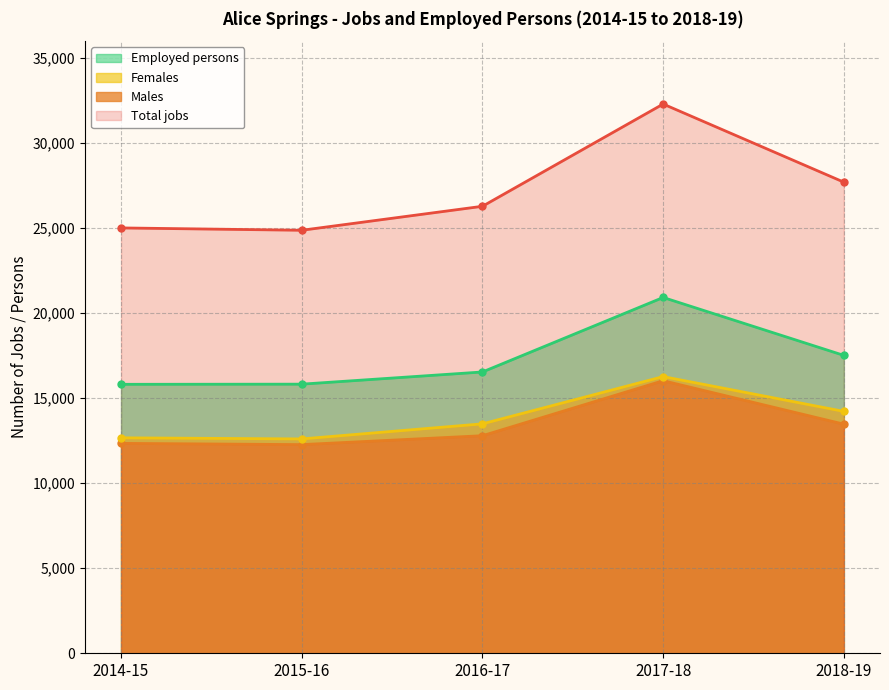

The Males series shows 2727 at 2016-17. True or false?

False